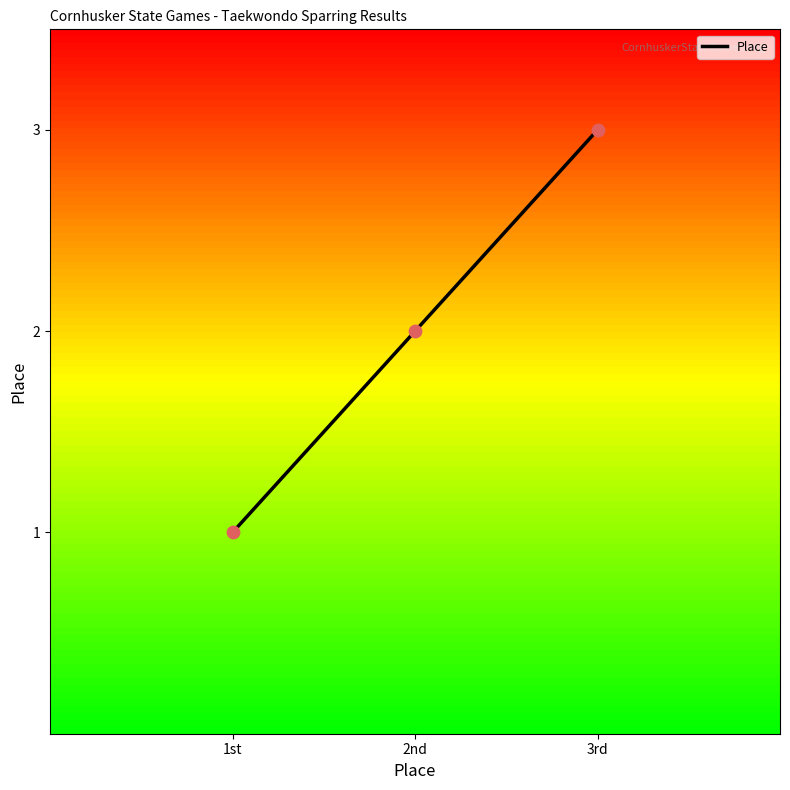

Which has a higher value, 1st or 2nd?

2nd